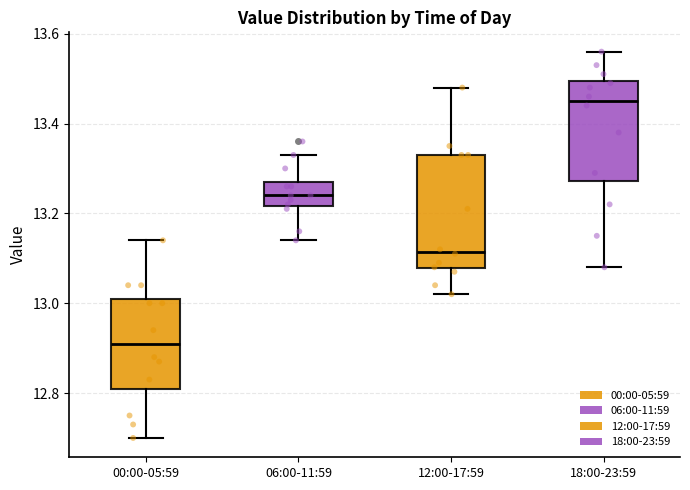

Reading left to right, transcribe this box plot: for each box, give where its median line is, the range the box spans, and where its two whiskers end, as read against the y-axis. The values are not printed on the chart, so give them approximately, as read against the axis.

00:00-05:59: median 12.92, box 12.82 to 13.02, whiskers 12.70 to 13.14
06:00-11:59: median 13.24, box 13.22 to 13.28, whiskers 13.14 to 13.34
12:00-17:59: median 13.12, box 13.08 to 13.34, whiskers 13.02 to 13.48
18:00-23:59: median 13.46, box 13.28 to 13.50, whiskers 13.08 to 13.56